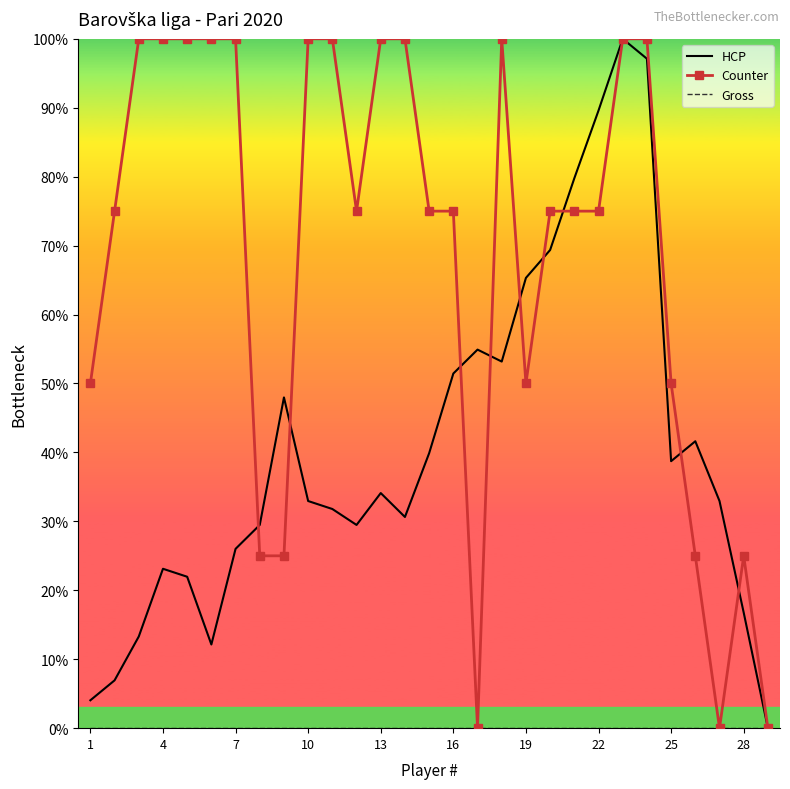

What is the highest value of the Counter series?

100.0